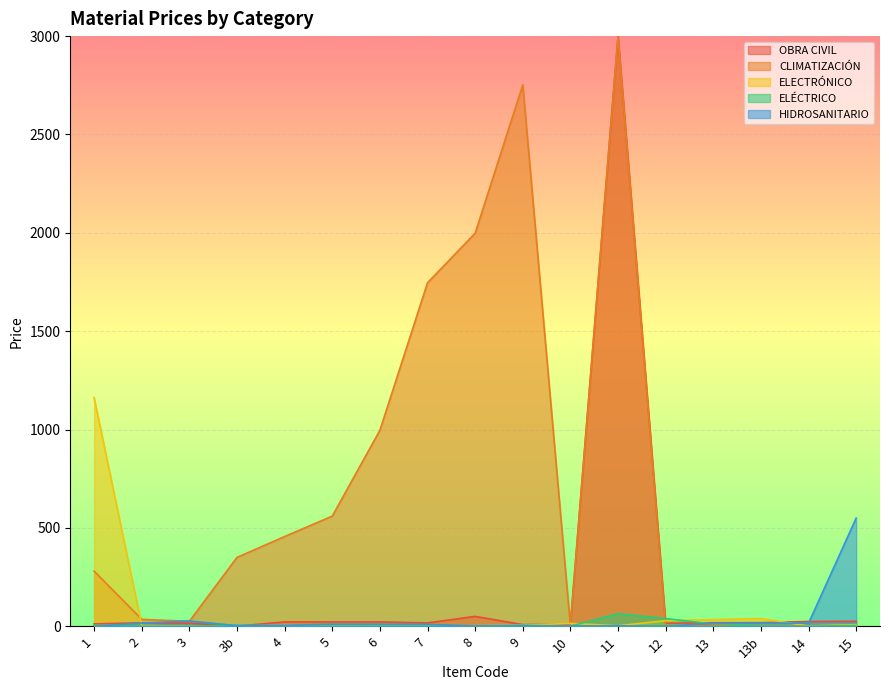

Is the value of ELECTRÓNICO at 9 greater than the value of OBRA CIVIL at 13?

No